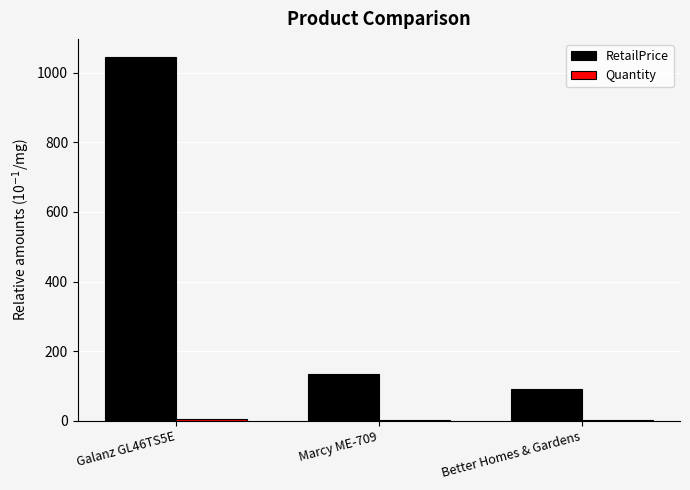

Between Galanz GL46TS5E and Marcy ME-709, which series saw the biggest shift?

RetailPrice